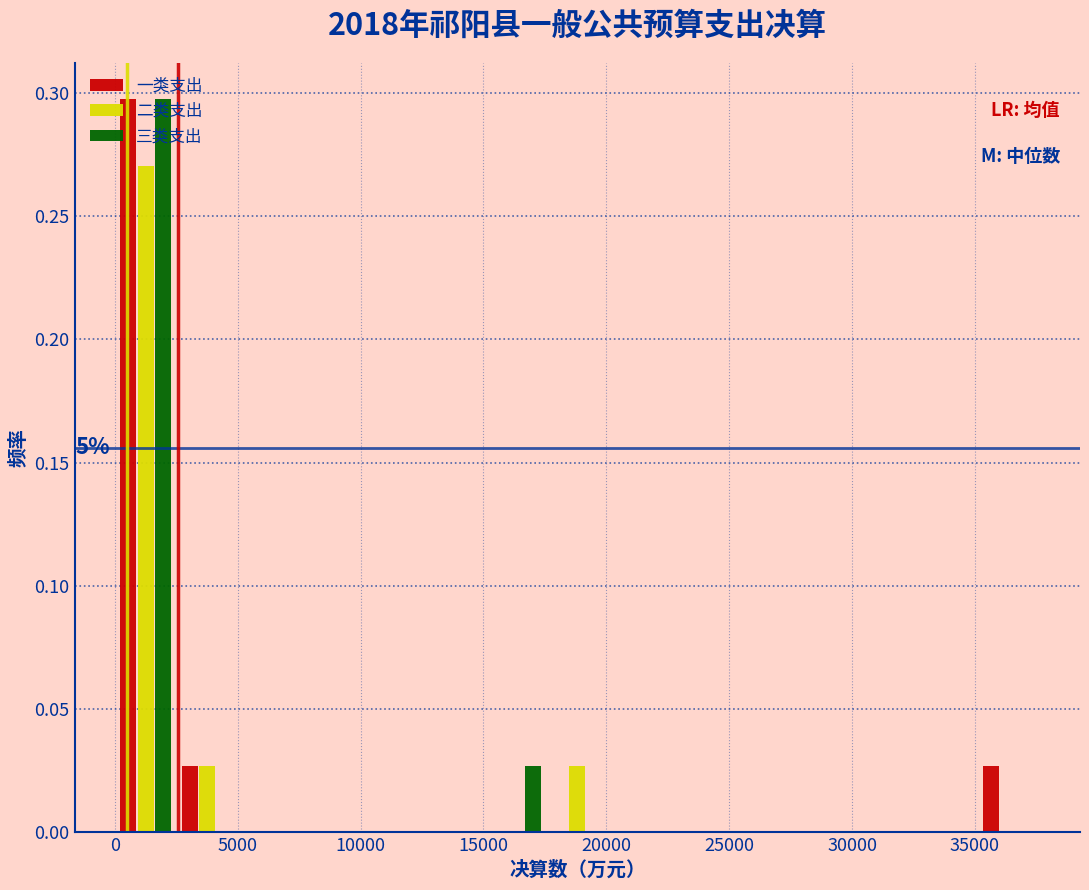

In the 一类支出 series, which range on the x-axis has the tallest bar?

0 to 2500